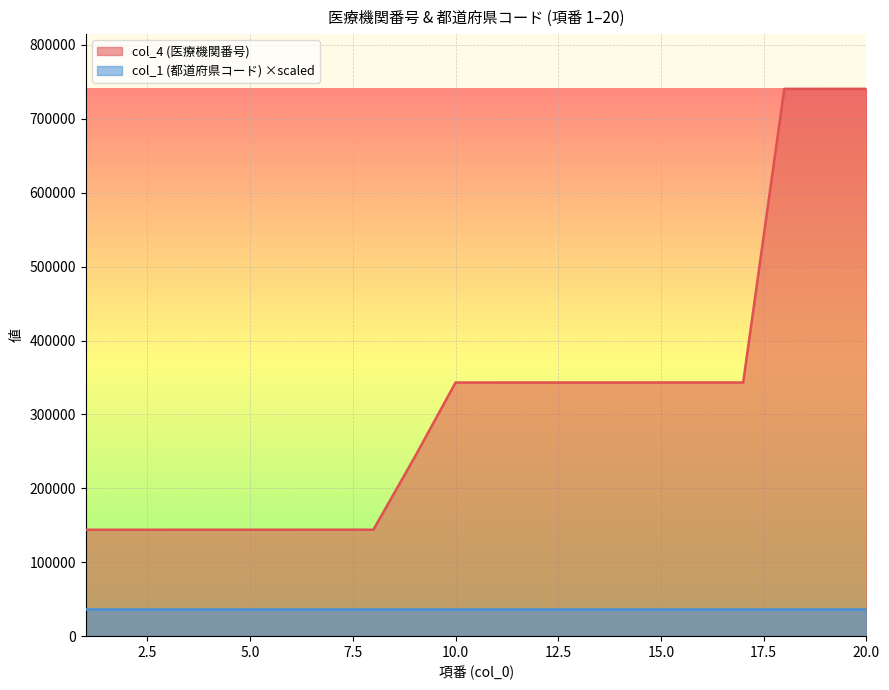

Is it true that the value at 16 is 235053?

False